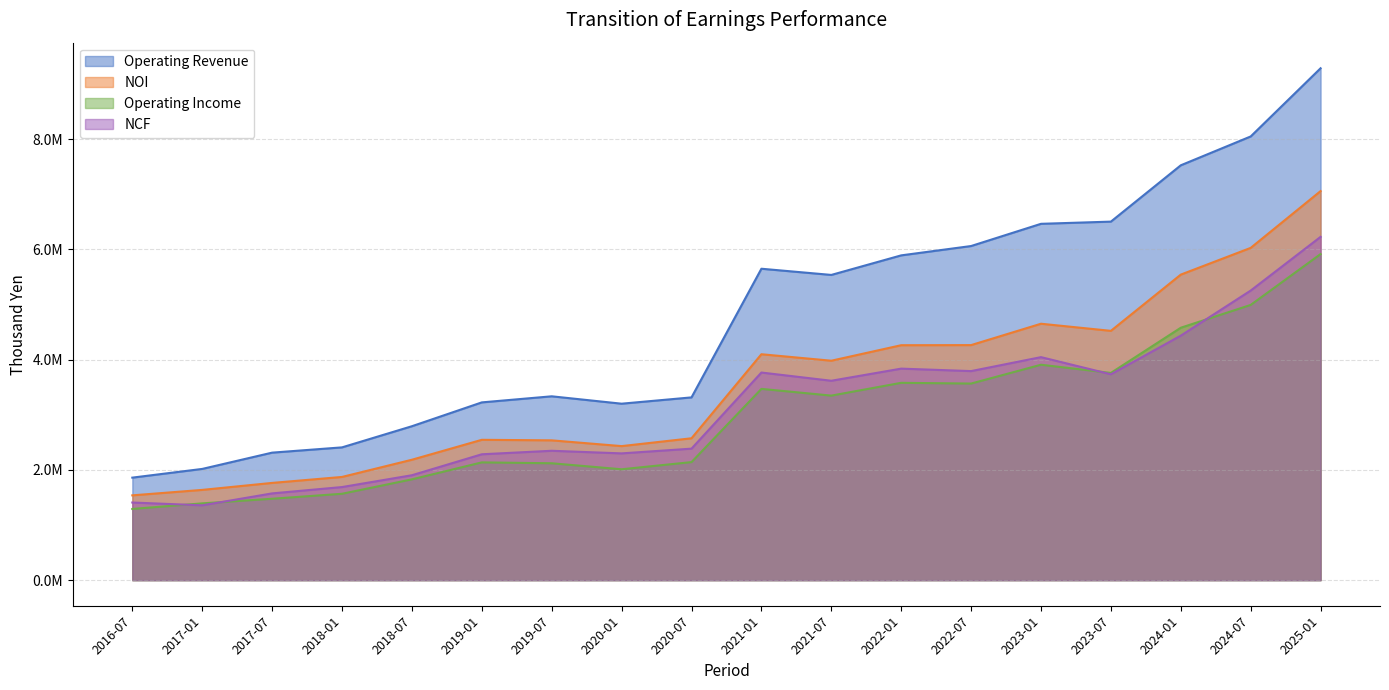

True or false: NOI has more than 1 points higher than both neighbors.

True